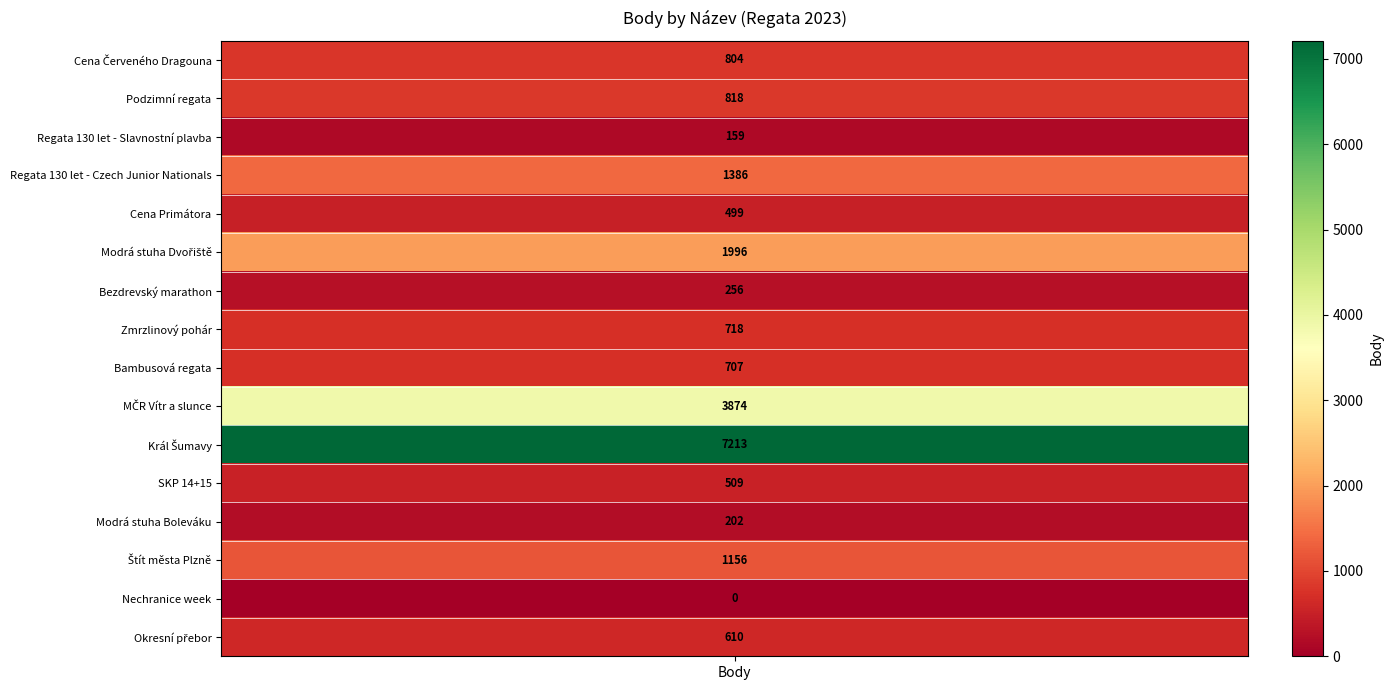

The chart shows a value of 254 at 8. True or false?

False